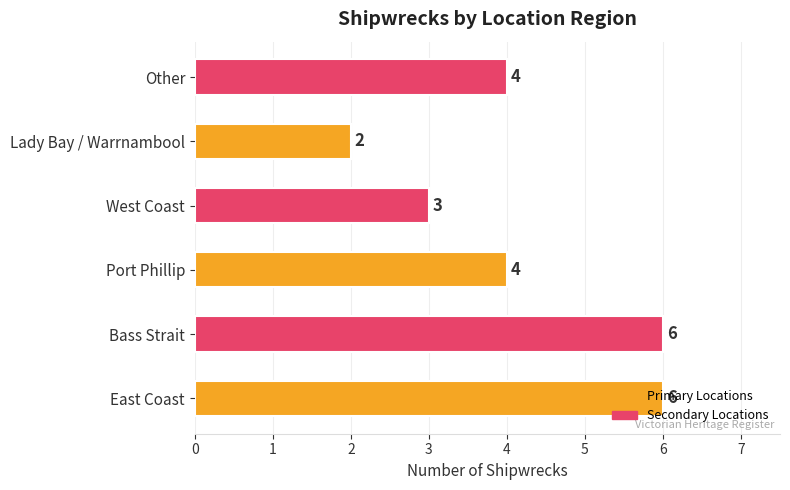

What is the change in value from East Coast to Lady Bay / Warrnambool?

-4